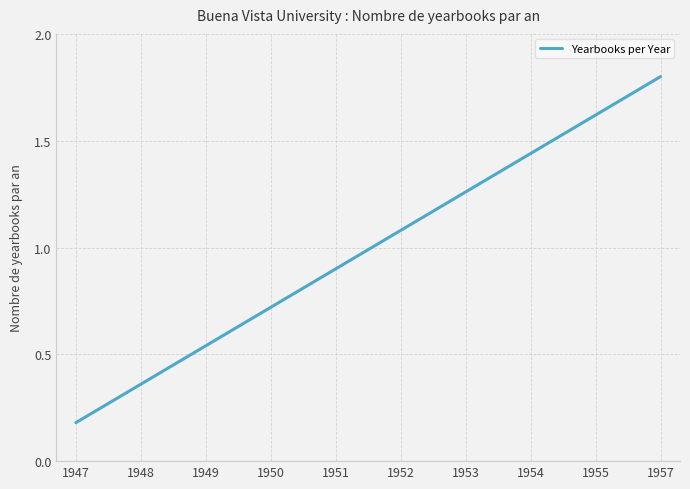

True or false: the data has more than 1 interior local peaks.

False